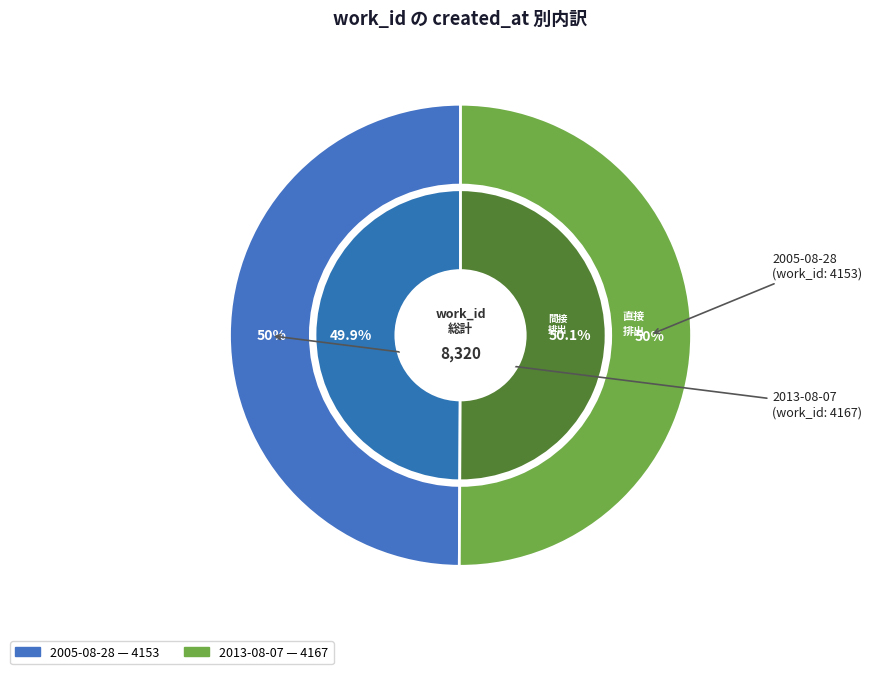

Does 2005-08-28 account for over 50% of the chart?

No